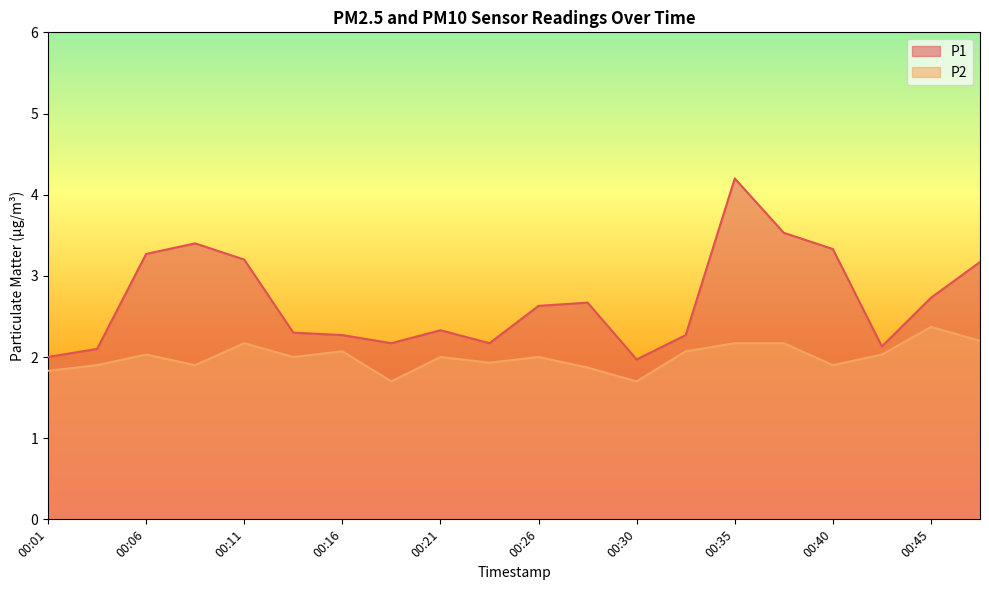

List the series in order of their peak value, highest first.

P1, P2